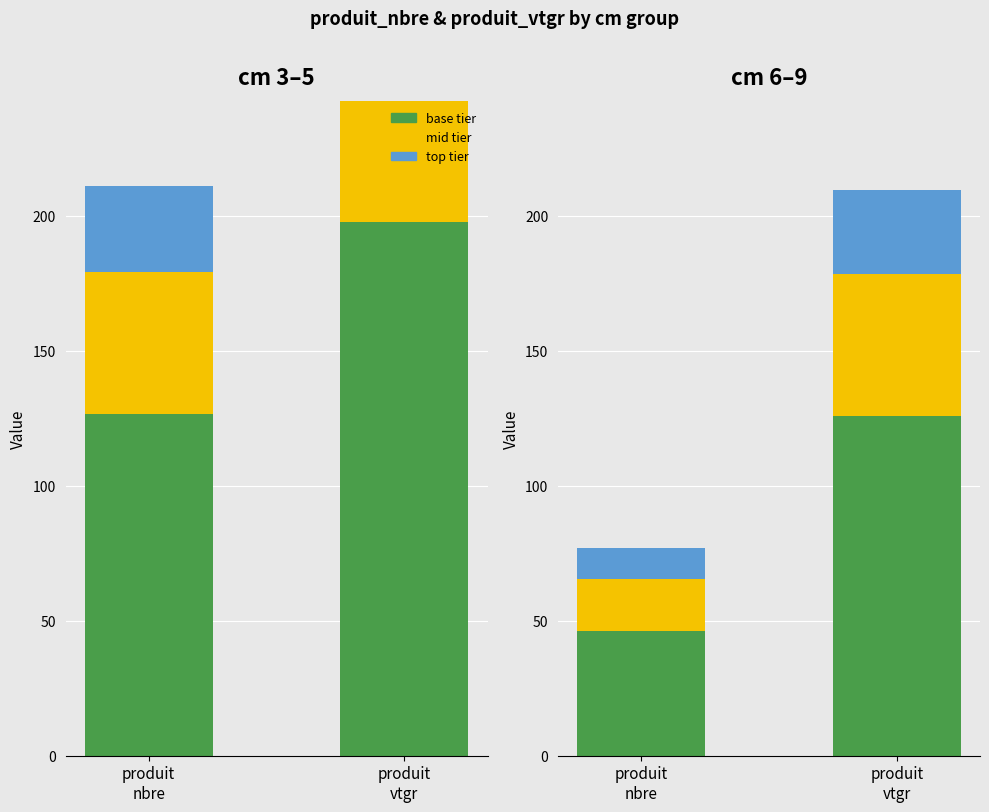

Is the value of produit_nbre (mid) at produit
vtgr greater than the value of produit_nbre (top) at produit
nbre?

Yes